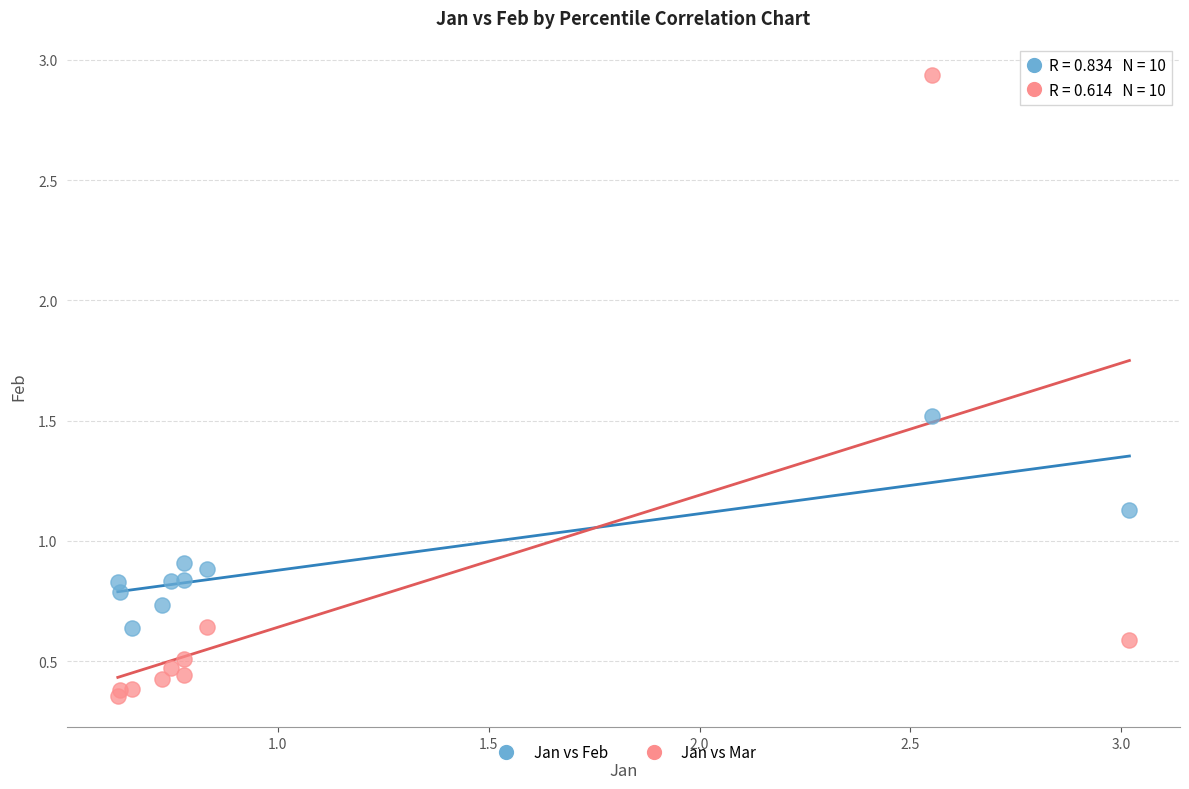

What are all the series names shown in the legend?

Jan vs Feb, Jan vs Mar